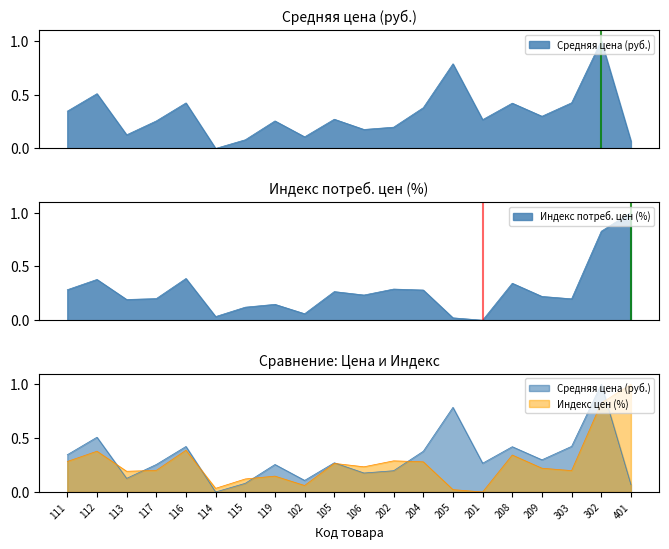

After their last crossing, which series has the higher values: Индекс потреб. цен (%) or Средняя цена (руб.)?

Индекс потреб. цен (%)